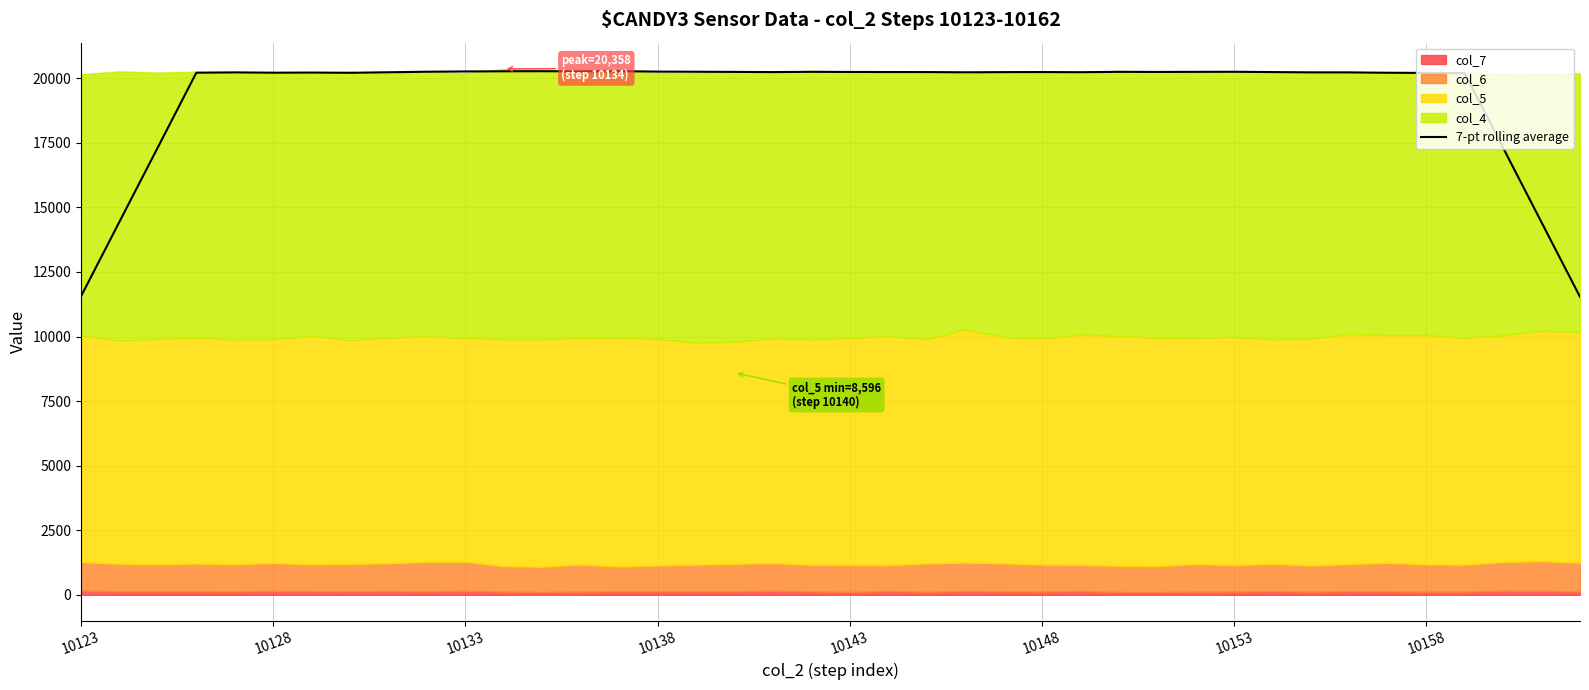

What is the maximum value for 7-pt rolling average?

20274.0